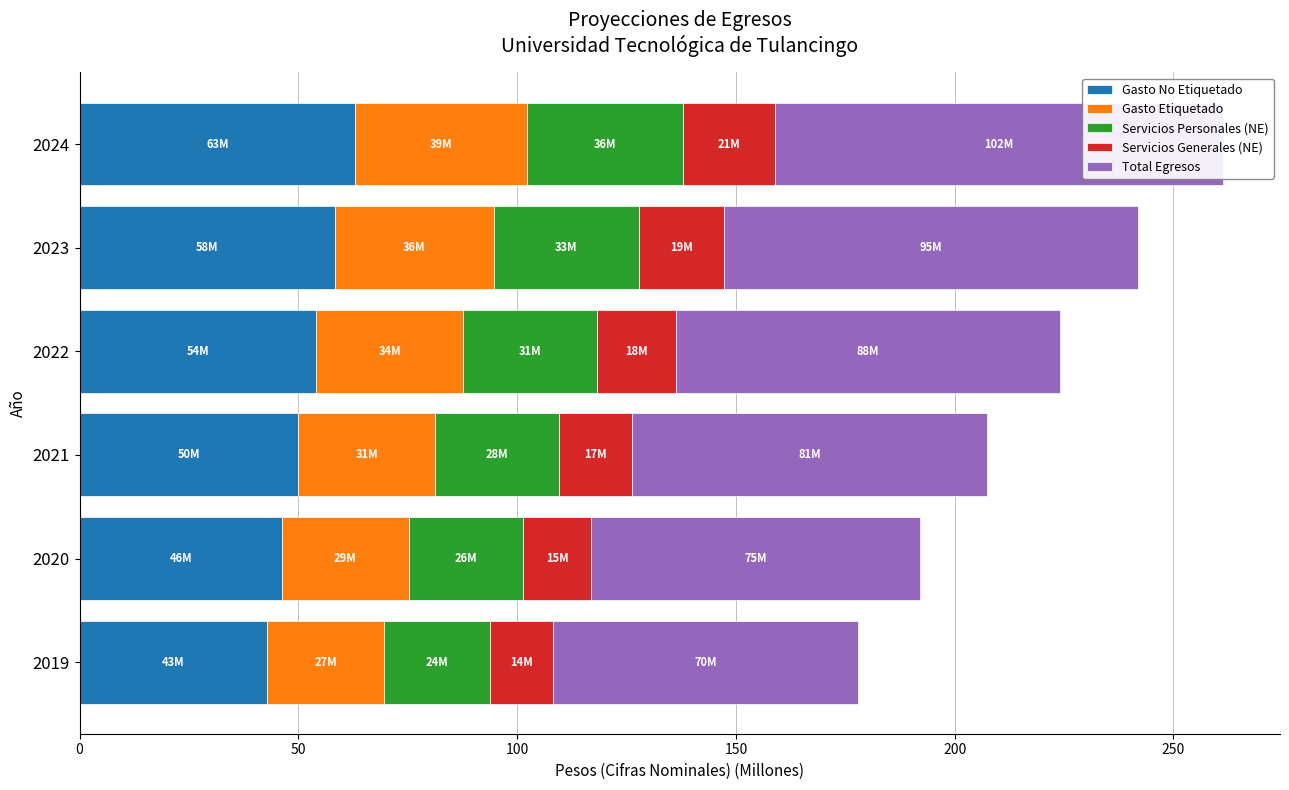

Reading left to right, what are all the values shown in this chart?

Gasto No Etiquetado: 0=42.9	50=46.3	100=50.0	150=54.0	200=58.3	250=63.0
Gasto Etiquetado: 0=26.8	50=28.9	100=31.2	150=33.7	200=36.4	250=39.4
Servicios Personales (NE): 0=24.2	50=26.2	100=28.3	150=30.5	200=33.0	250=35.6
Servicios Generales (NE): 0=14.3	50=15.4	100=16.7	150=18.0	200=19.4	250=21.0
Total Egresos: 0=69.6	50=75.2	100=81.2	150=87.7	200=94.8	250=102.3